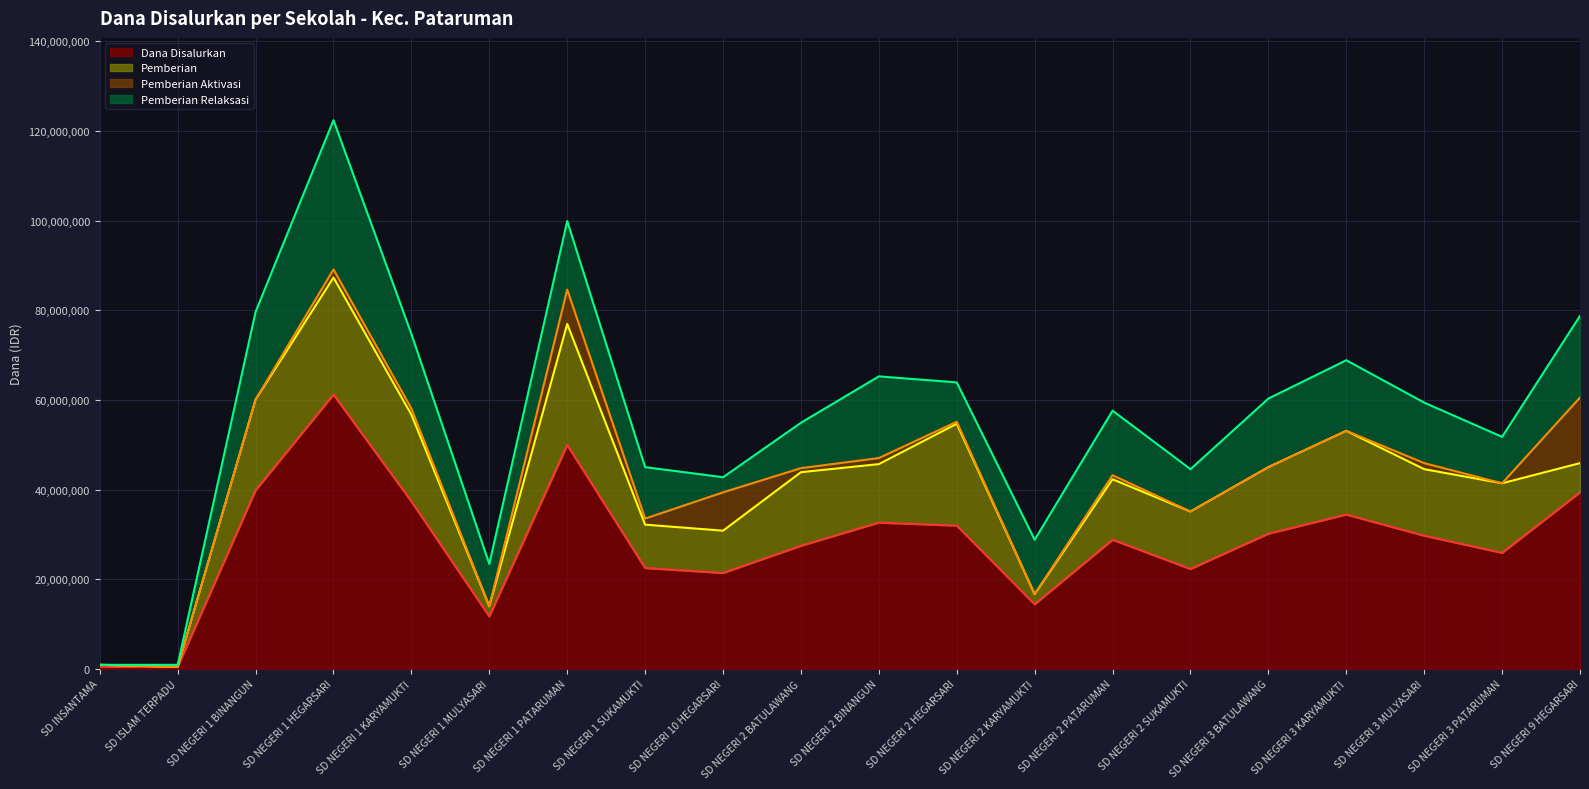

What is the value of the Pemberian point at the 17th from the left?

18675000